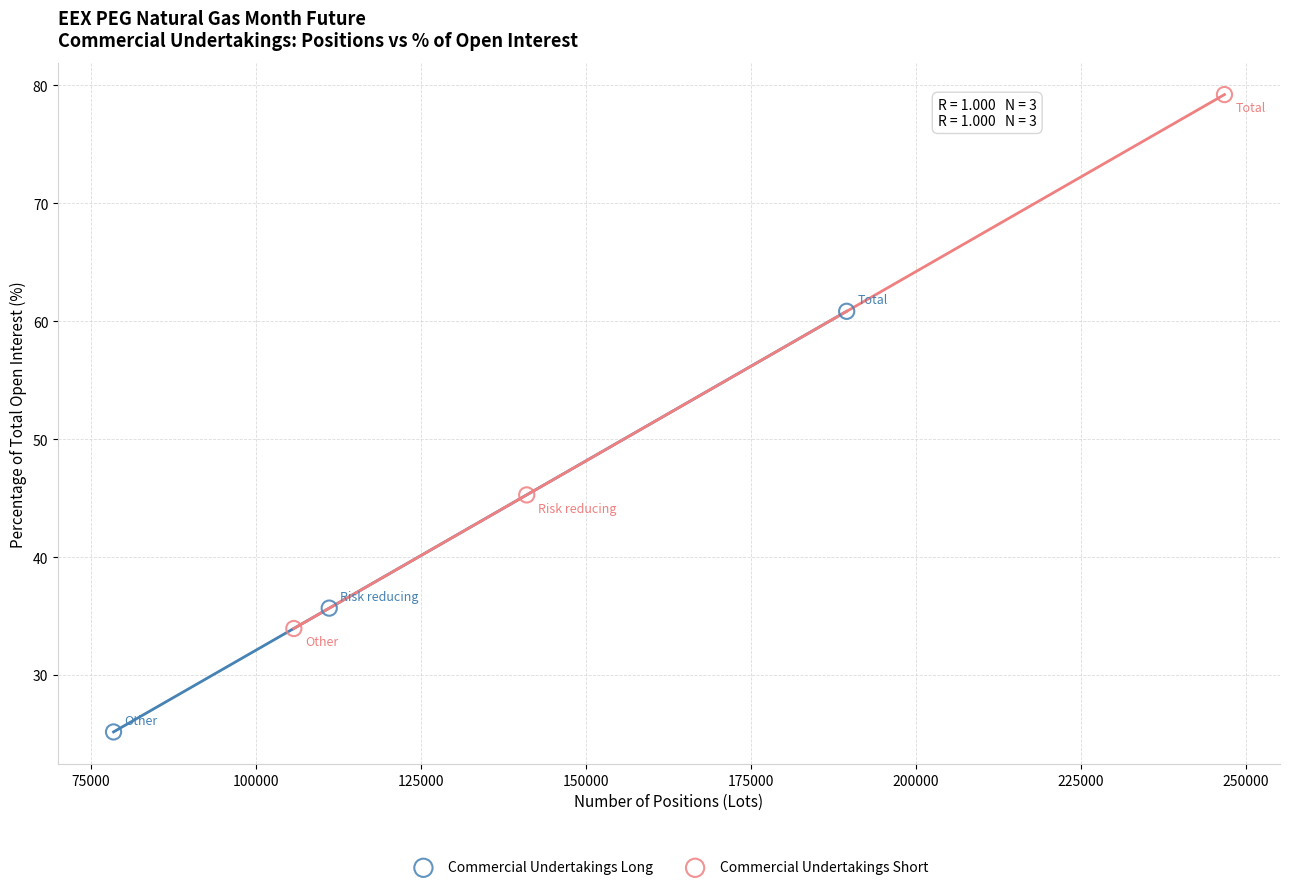

Which series contains the highest Y value?

Commercial Undertakings Short